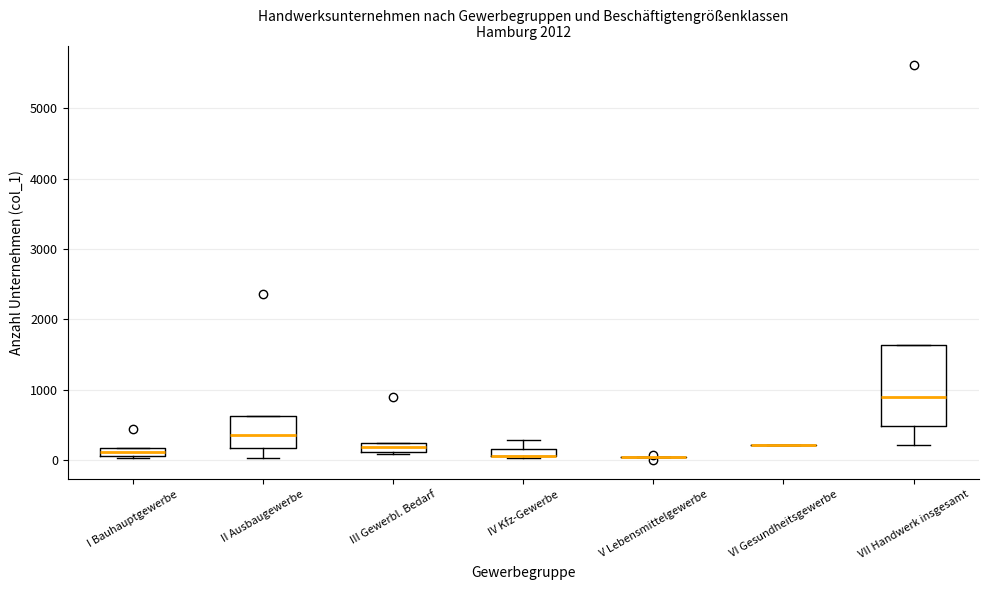

Which box is the tallest, from its lower edge to its upper edge?

VII Handwerk insgesamt